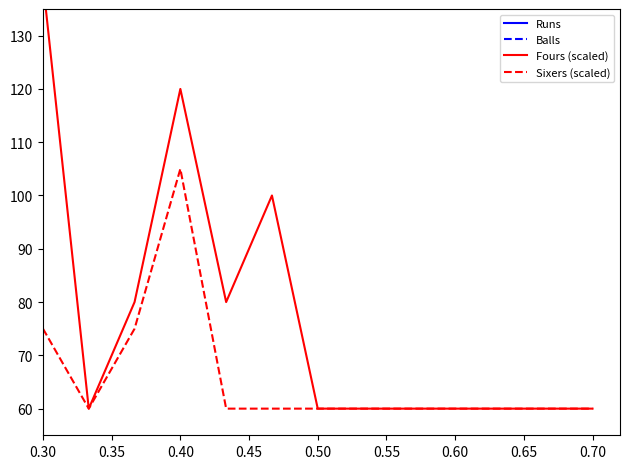

What is the value of the Runs point at the 6th from the left?

17